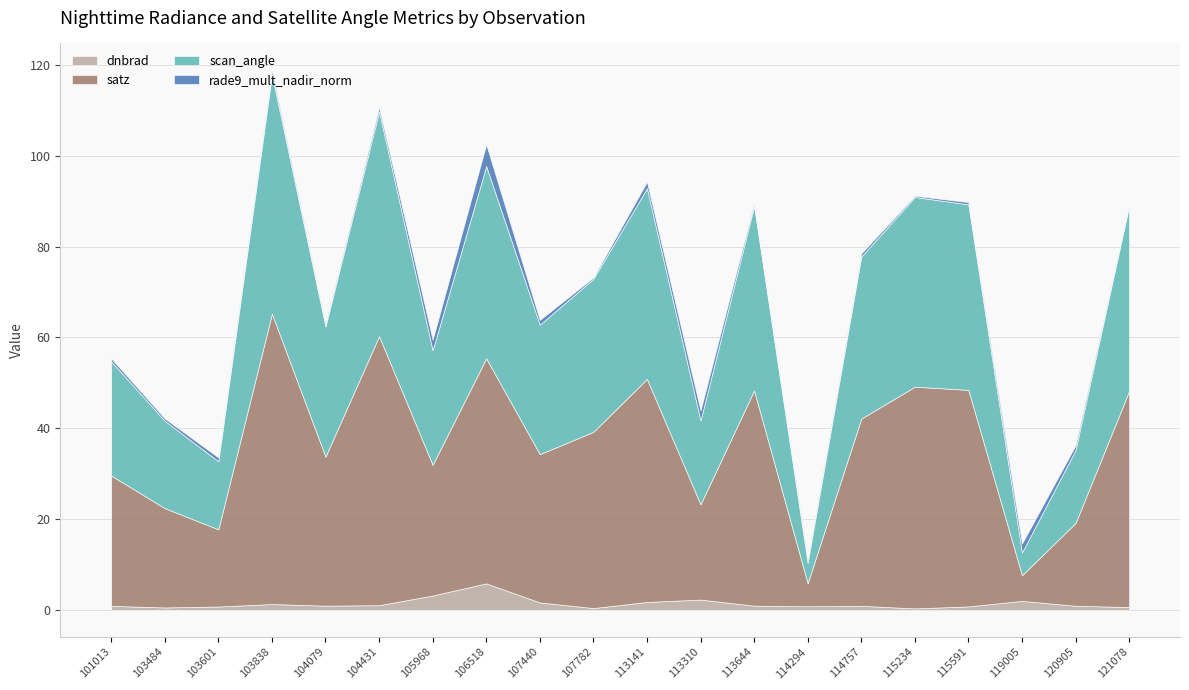

How many series are shown in this chart?

4